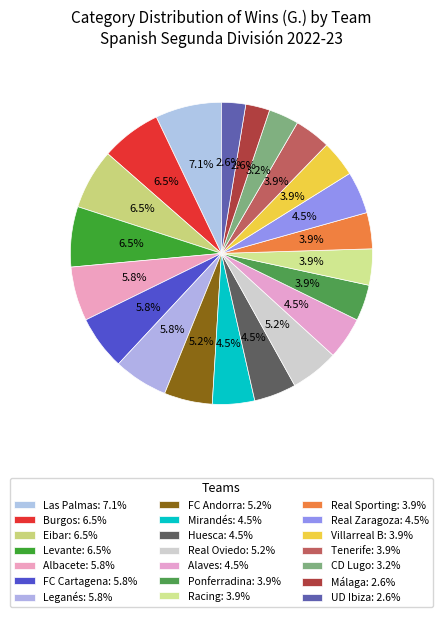

How many segments does this pie chart have?

21